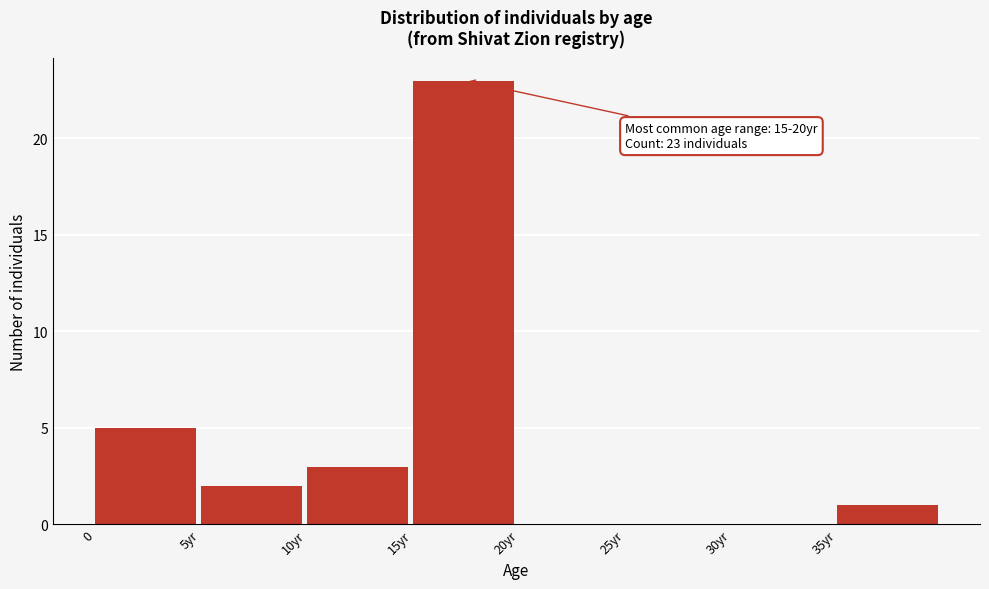

Reading right to left, transcribe all the data shown in this chart.

35yr=1	30yr=0	25yr=0	20yr=0	15yr=23	10yr=3	5yr=2	0=5